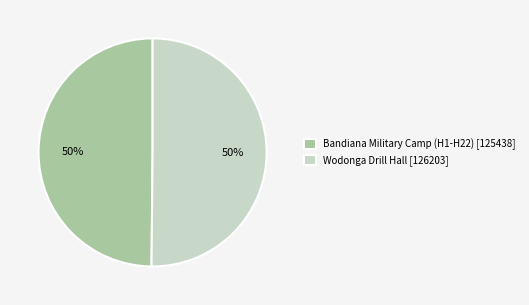

What is the ratio of the value at Bandiana Military Camp (H1-H22) [125438] to the value at Wodonga Drill Hall [126203]?

1.0